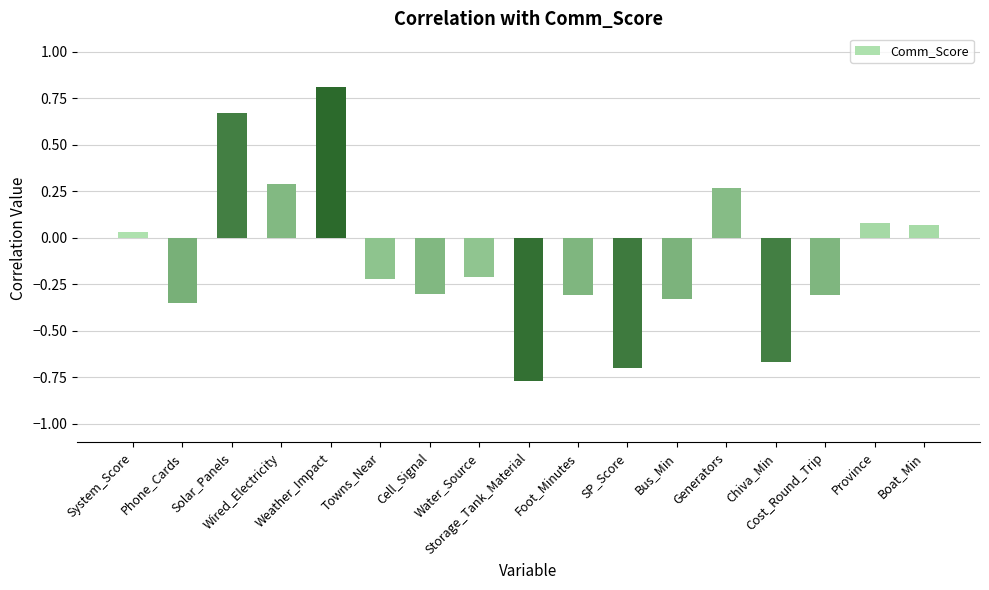

What is the greatest value displayed?

0.8